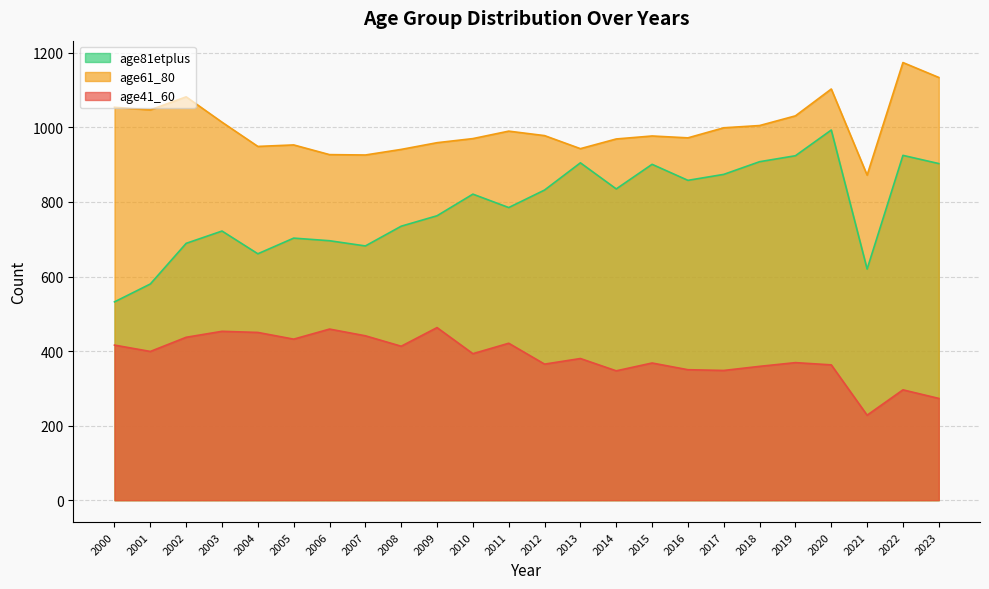

Which series changed the most between 2017 and 24?

age61_80